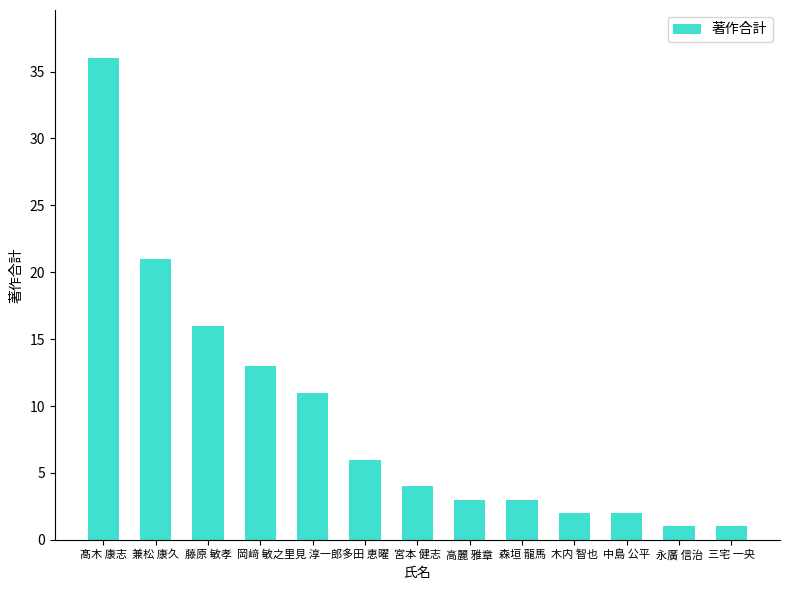

What is the label of the 6th bar from the right?

高麗 雅章